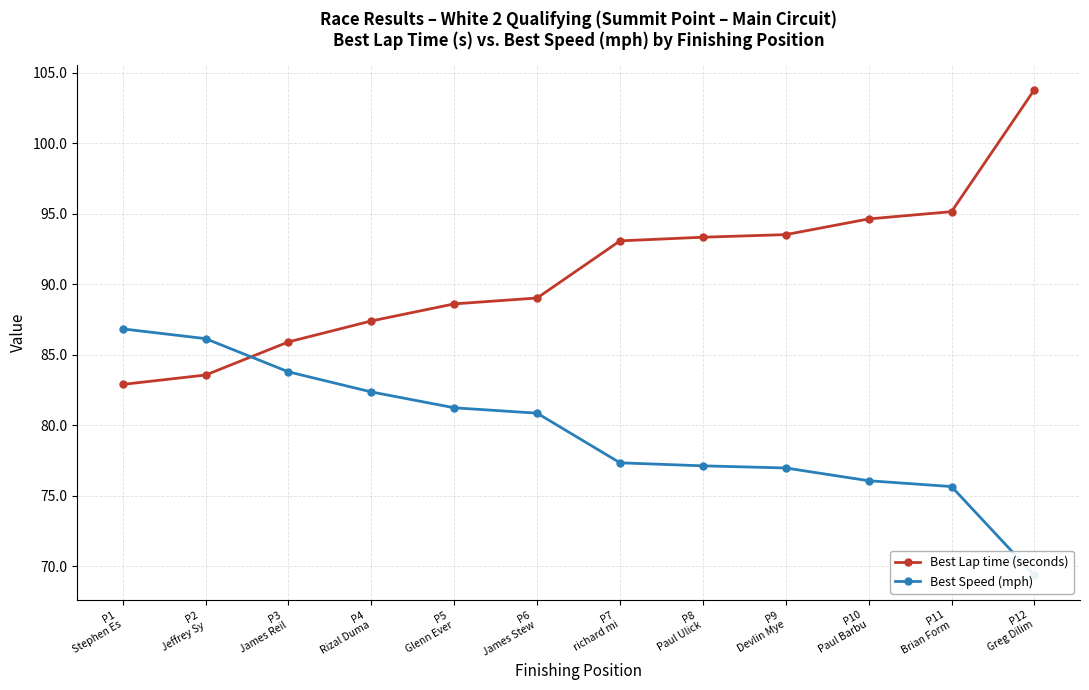

Count the number of data series in this chart.

2